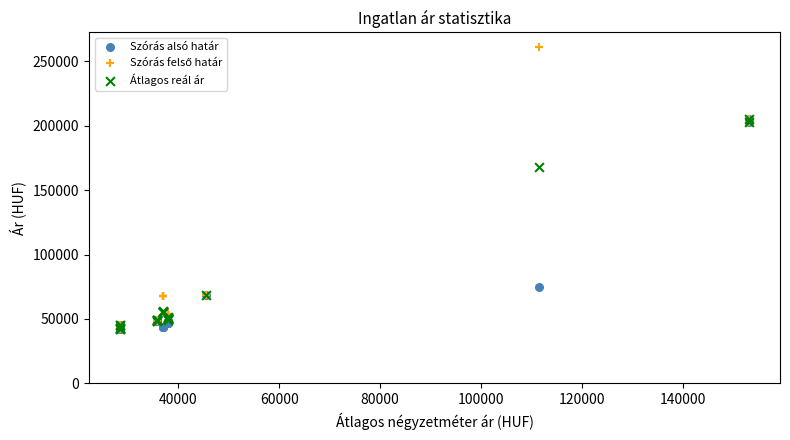

In the Átlagos reál ár series, what Y value is closest to 123853?

168263